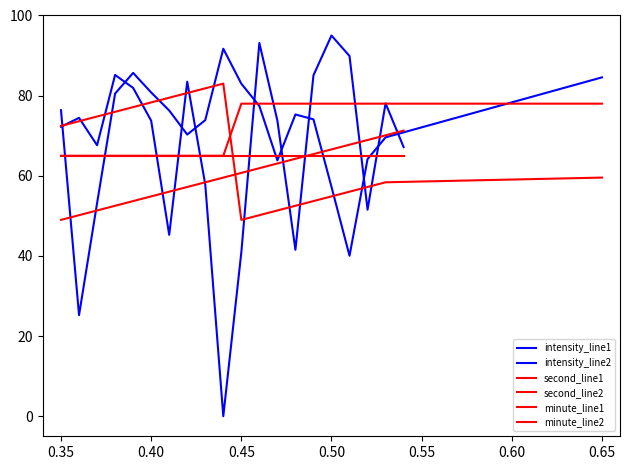

Rank the series at 0.45 from highest to lowest value.

intensity_line2, minute_line2, minute_line1, second_line1, second_line2, intensity_line1